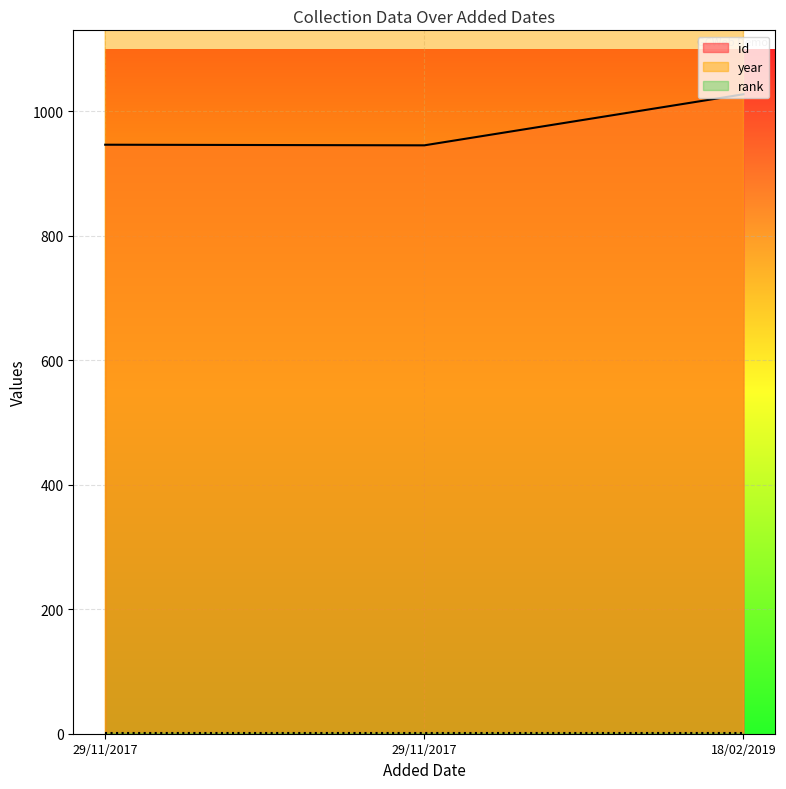

Which series has the largest total across all categories?

year